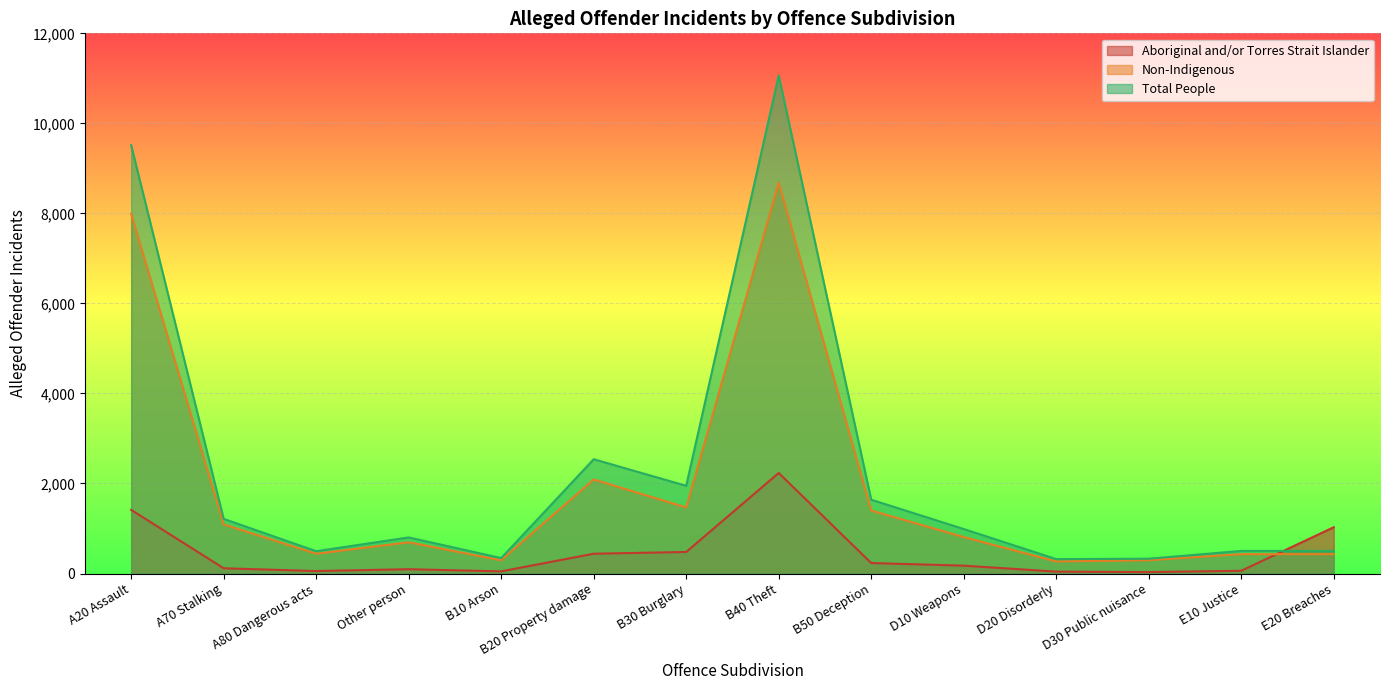

The value of Non-Indigenous at B20 Property damage is 1053. True or false?

False